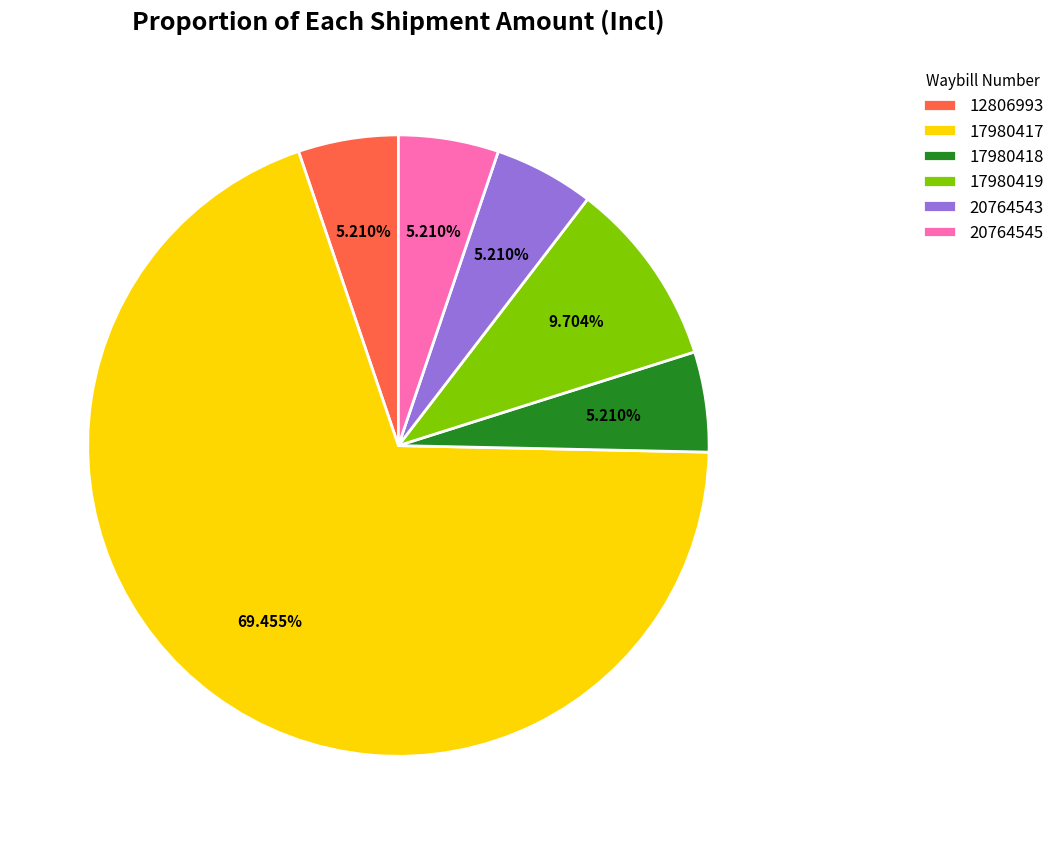

Is 20764545 the majority of the pie?

No